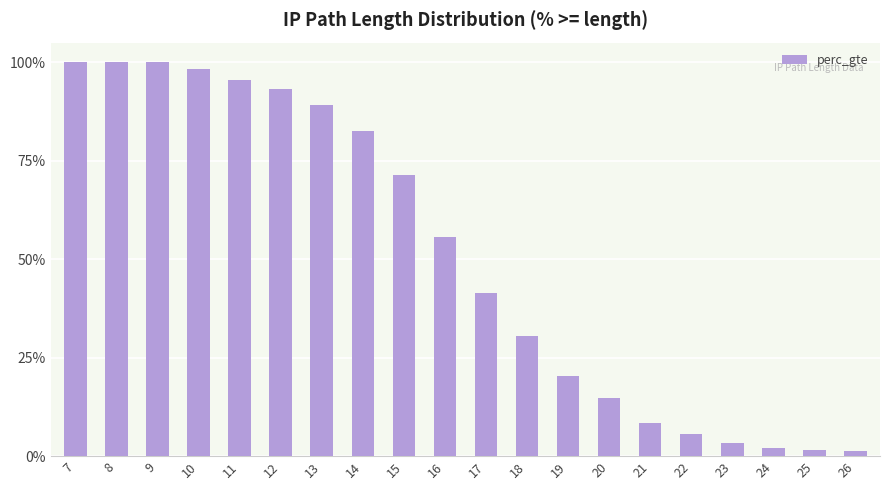

Reading left to right, extract all data points from this chart.

1.0	1.0	1.0	1.0	1.0	0.9	0.9	0.8	0.7	0.6	0.4	0.3	0.2	0.1	0.1	0.1	0.0	0.0	0.0	0.0